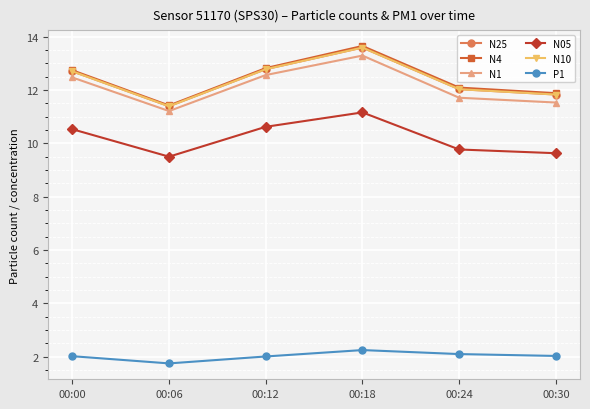

What is the value of the N05 point at the 4th from the left?

11.2